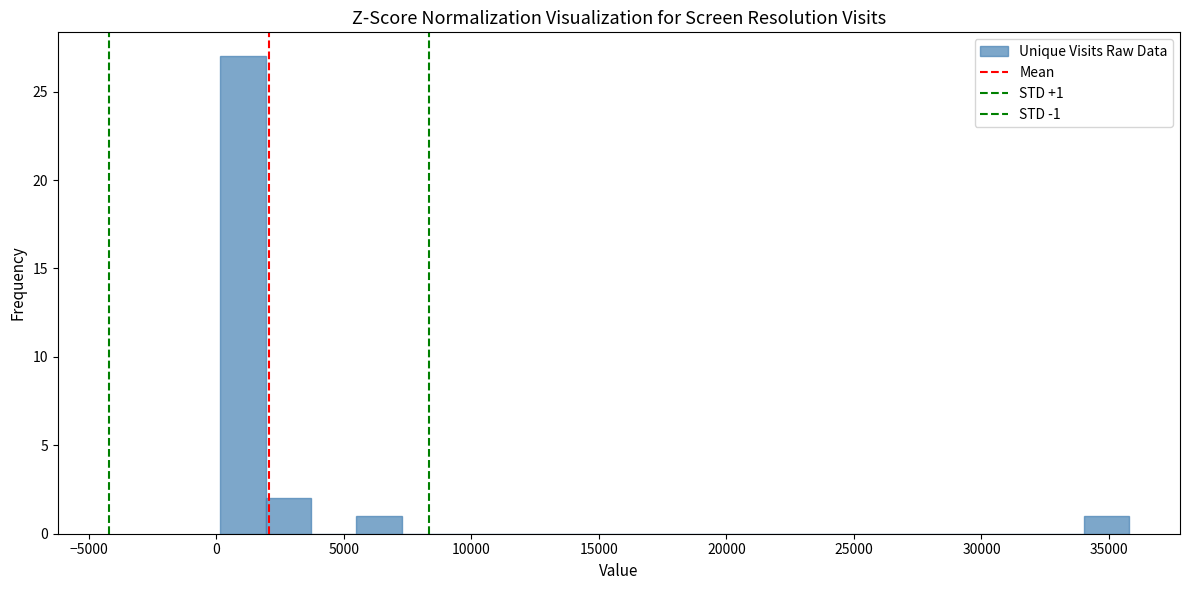

Read against the x-axis, roughly where is the centre of the tallest bar?

1000